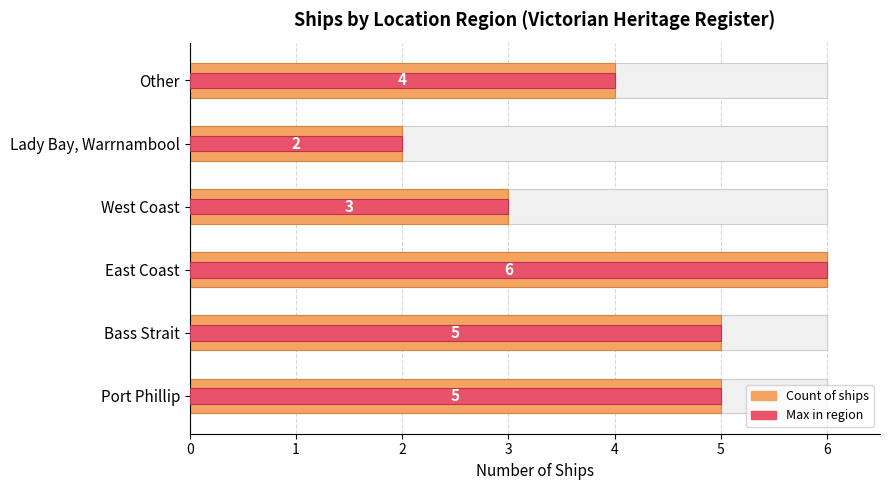

How many distinct data groups are displayed?

2